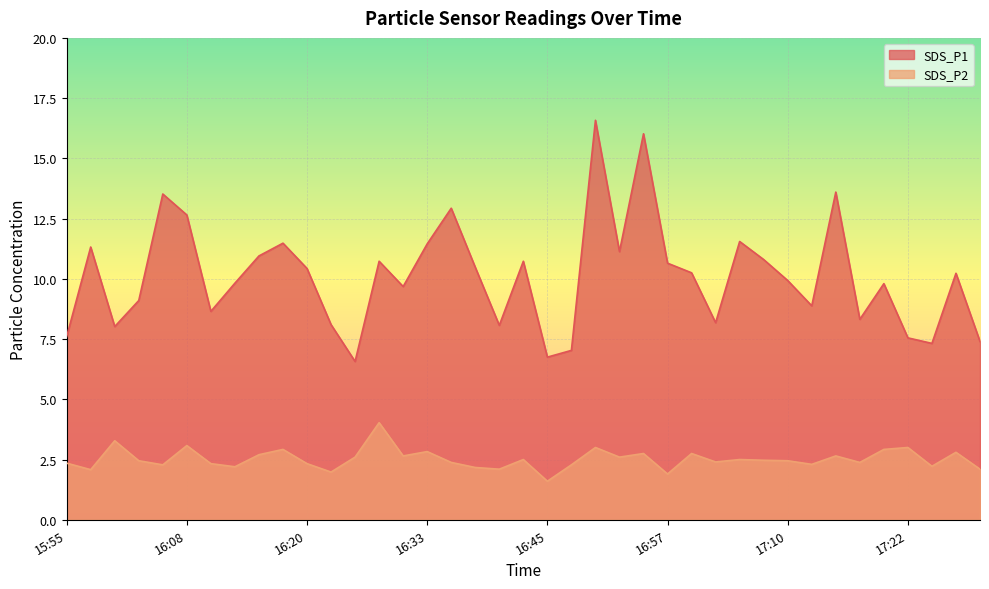

What is the label of the 39th point from the right?

15:55